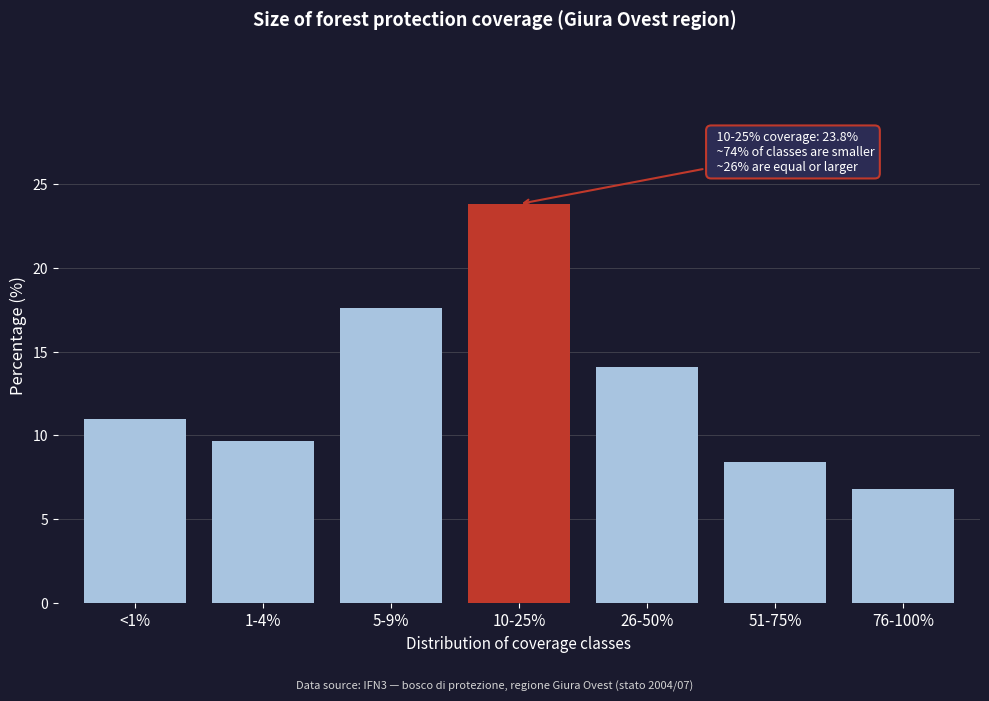

Reading left to right, what are all the values shown in this chart?

<1%=11.0	1-4%=9.7	5-9%=17.6	10-25%=23.8	26-50%=14.1	51-75%=8.4	76-100%=6.8